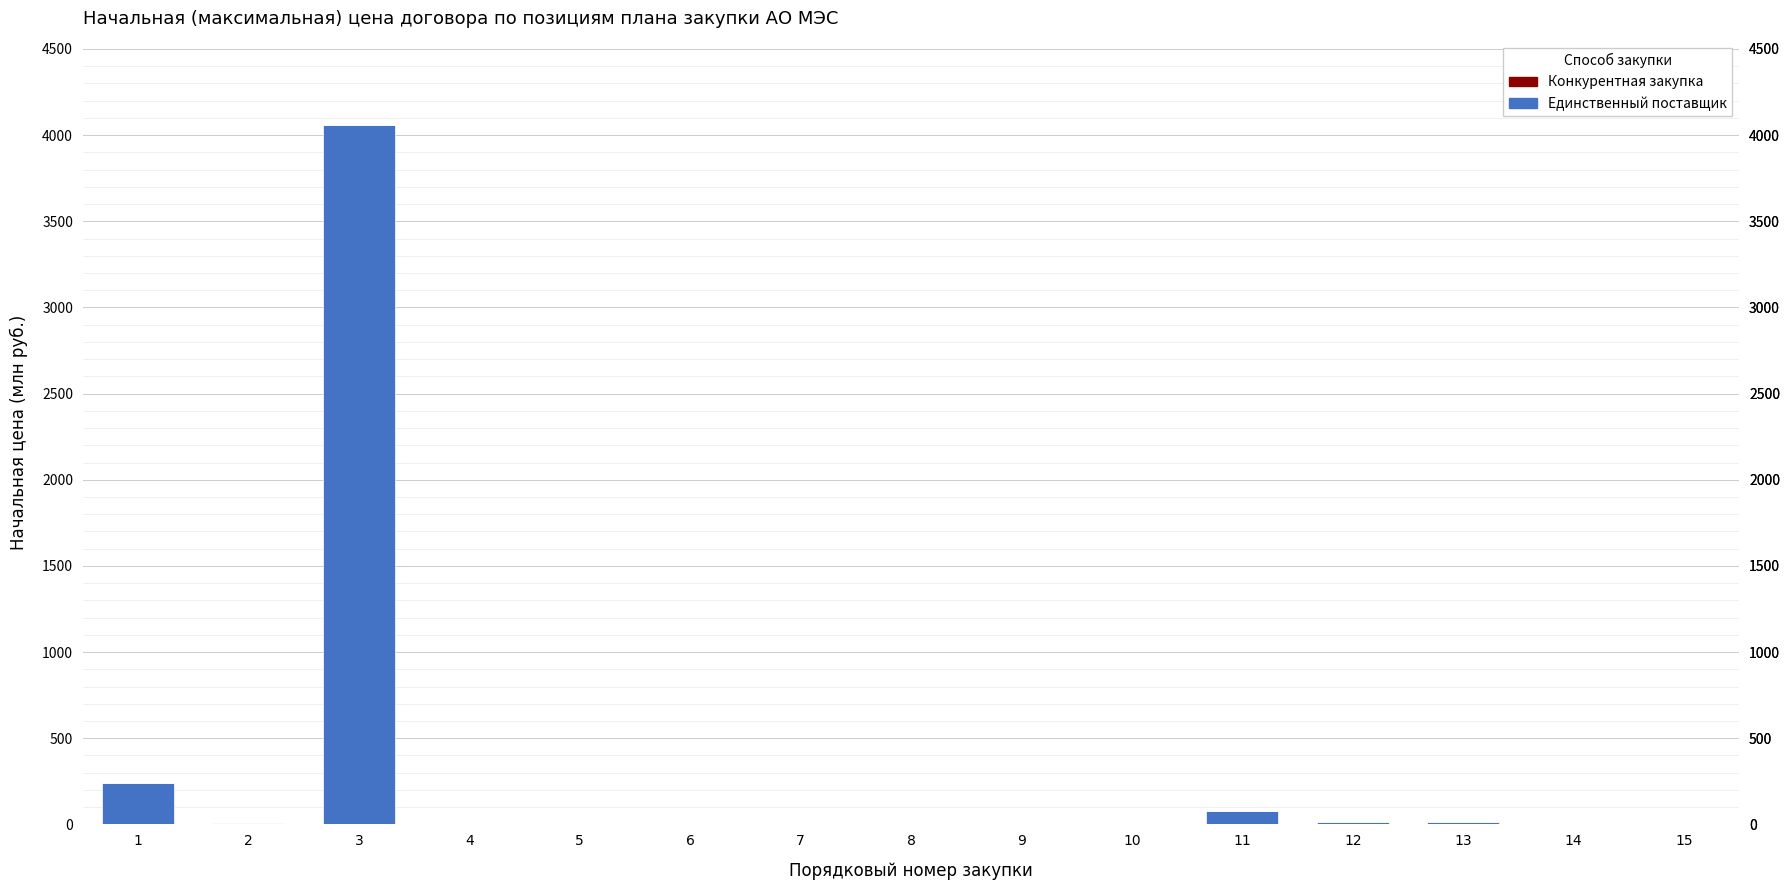

At which label does Единственный поставщик reach its peak?

3